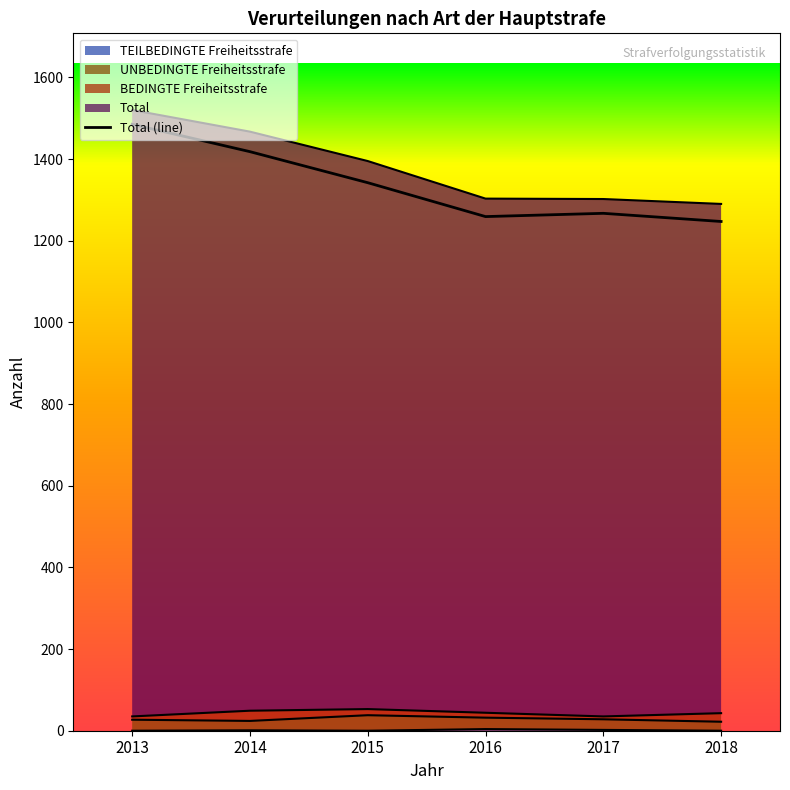

What is the highest value of the Total series?

1485